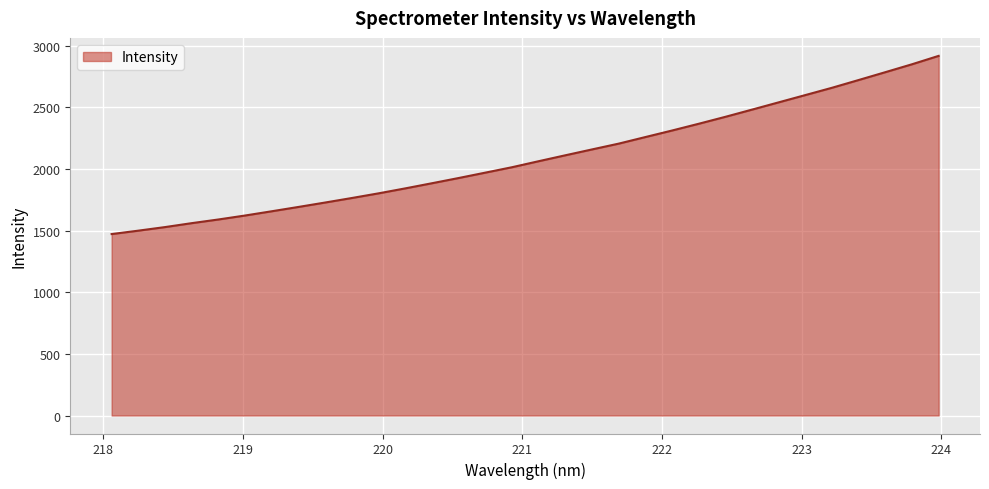

True or false: the data has more than 0 interior local peaks.

False